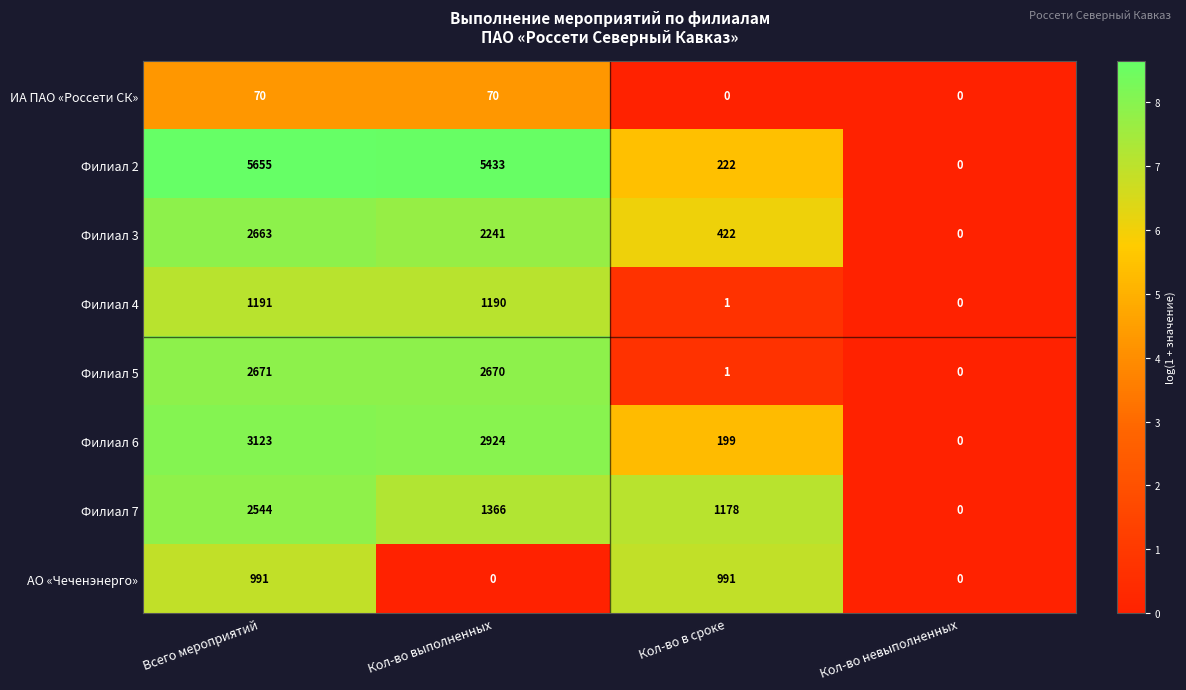

How many АО «Чеченэнерго» values are between 0 and 991?

4